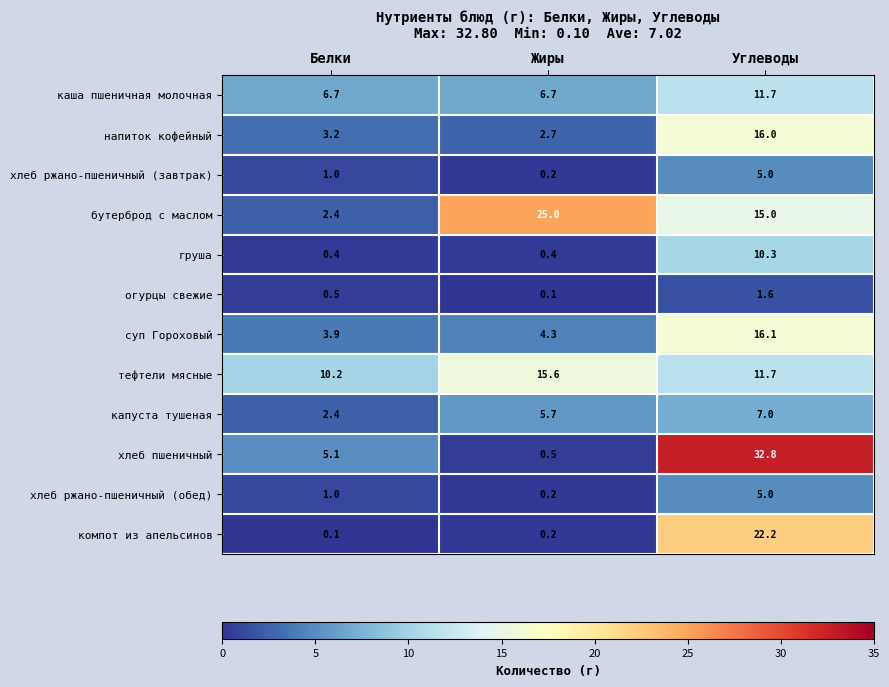

Which category has the highest value in the компот из апельсинов series?

Углеводы